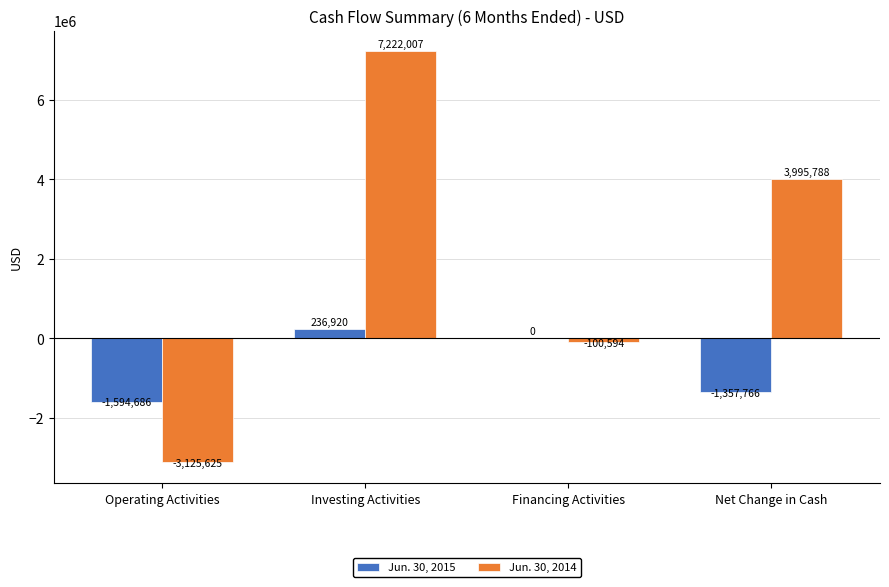

Are the bars horizontal?

No